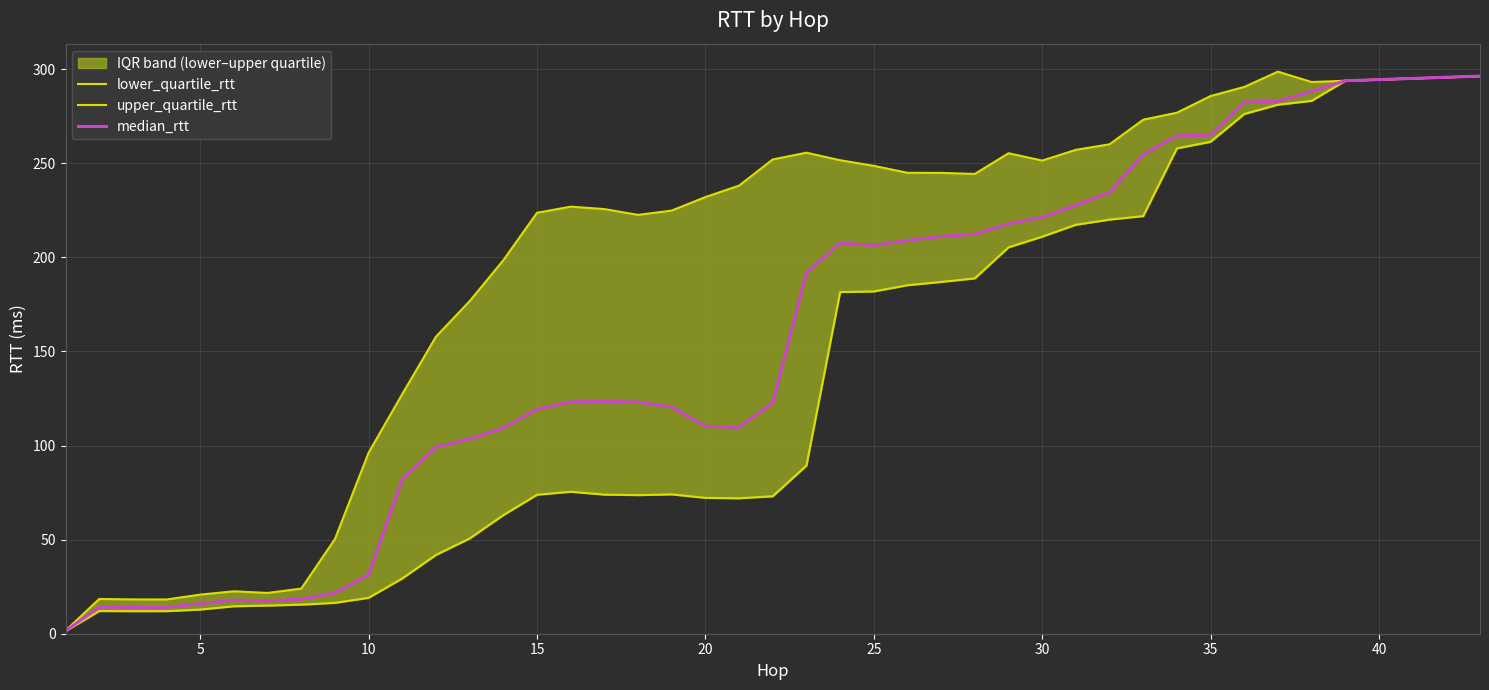

Reading left to right, transcribe all the data shown in this chart.

lower_quartile_rtt: 1.4	12.1	12.0	12.0	12.8	14.6	15.0	15.4	16.4	19.1	29.4	41.9	50.6	63.0	73.8	75.4	73.9	73.7	74.0	72.2	72.0	73.1	89.3	181.6	181.9	185.2	186.9	188.8	205.3	211.0	217.3	220.1	221.9	257.9	261.4	276.2	281.1	283.2	293.8	296.3
upper_quartile_rtt: 1.6	18.5	18.2	18.2	20.8	22.5	21.7	24.0	50.3	96.2	127.4	157.9	176.7	198.5	223.7	226.9	225.7	222.6	224.9	232.0	238.1	252.0	255.6	251.6	248.6	244.9	244.9	244.3	255.3	251.4	257.1	260.1	273.2	276.9	285.7	290.6	298.7	293.2	293.8	296.3
median_rtt: 1.5	14.1	14.0	14.0	16.0	17.9	17.4	18.4	21.7	31.4	82.2	99.2	103.5	109.3	119.3	123.2	123.4	123.1	120.4	110.2	109.7	122.6	191.8	207.7	206.3	209.0	211.1	212.3	217.8	221.3	227.6	234.5	254.6	264.5	265.0	282.4	283.0	288.2	293.8	296.3